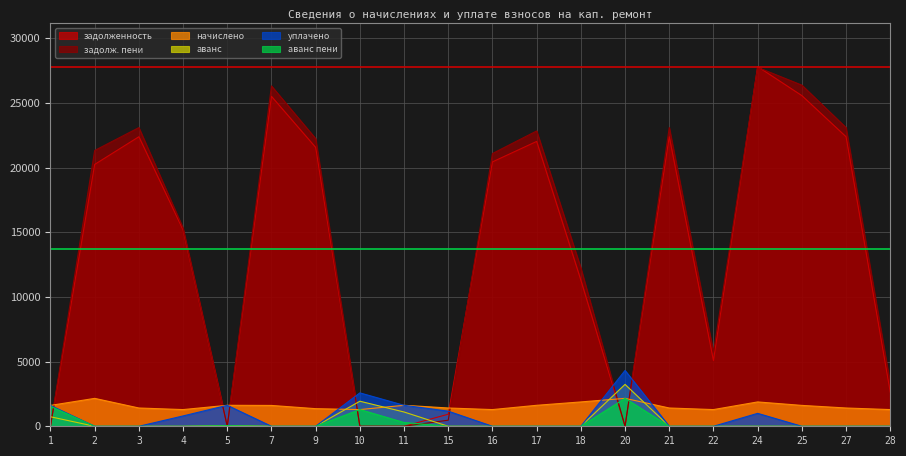

What is the average value of the аванс series?

353.1